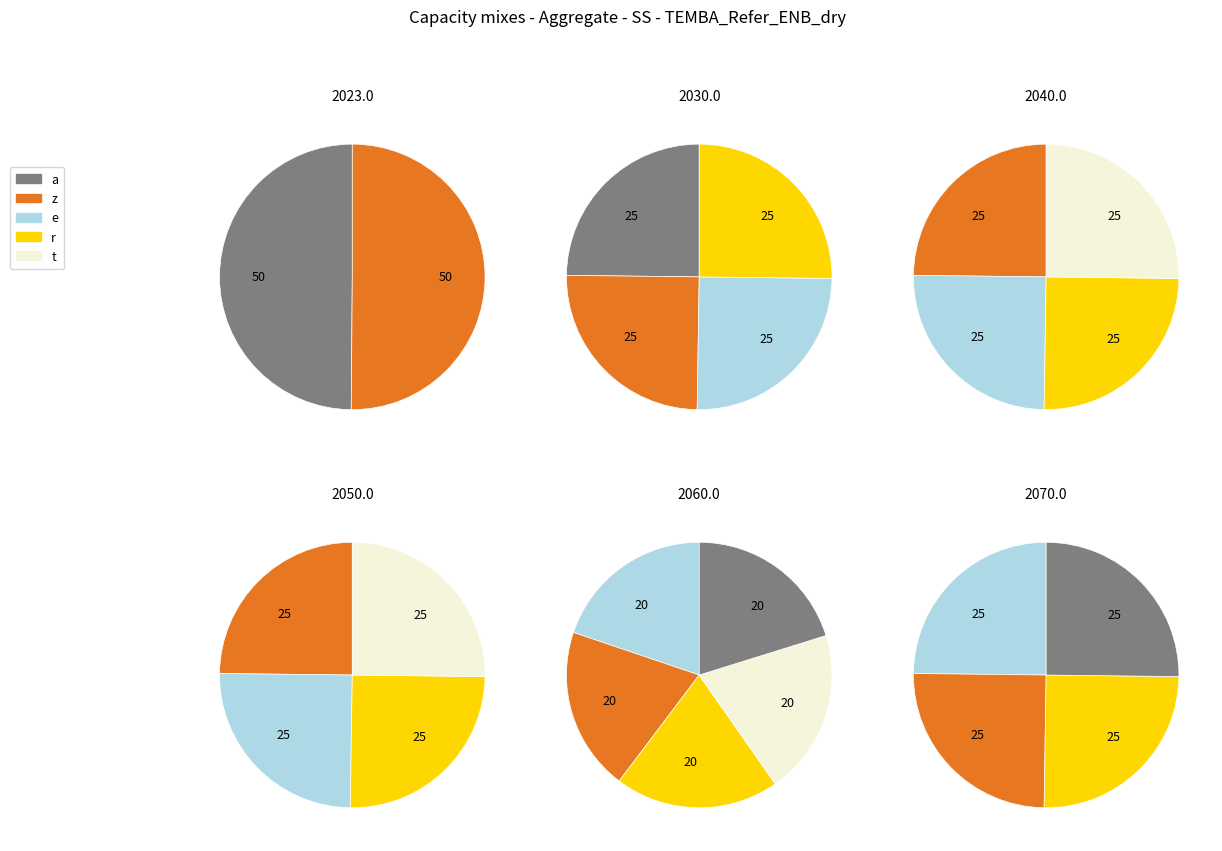

The 208 slice represents 1% of the pie. True or false?

False